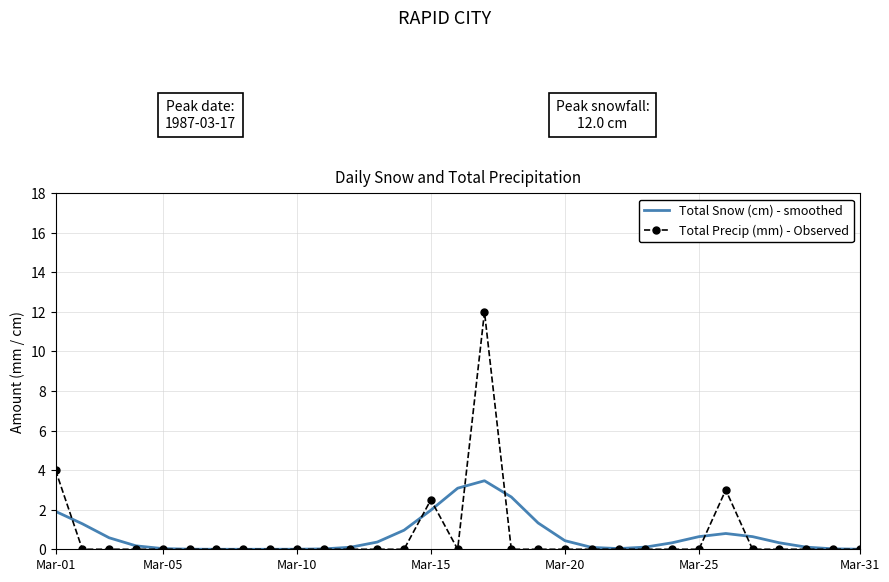

What is the highest value of the Total Snow (cm) - smoothed series?

3.5